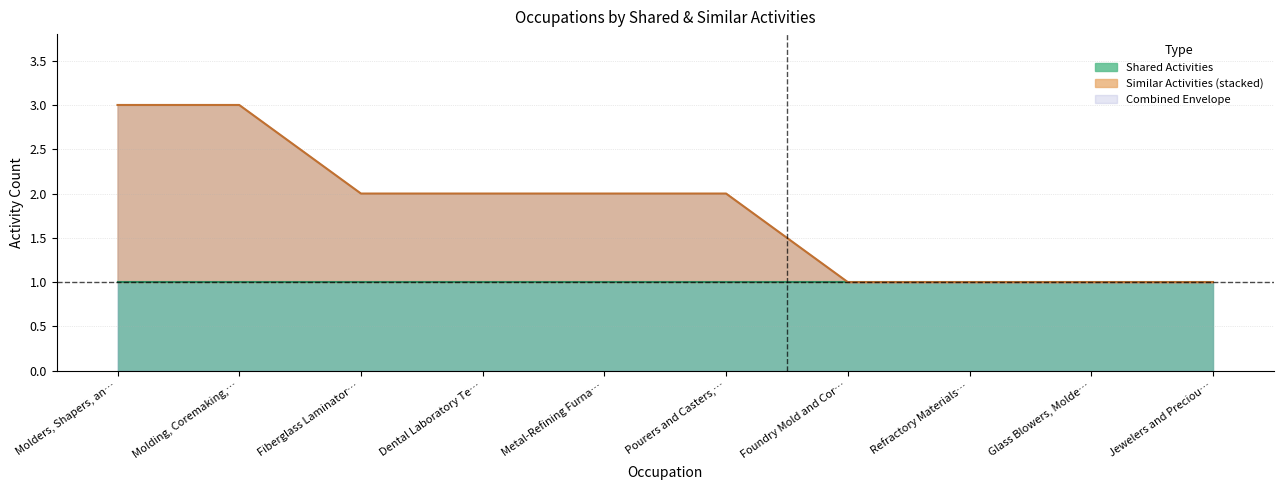

The value of Similar Activities (stacked) at Fiberglass Laminator… is 3. True or false?

False